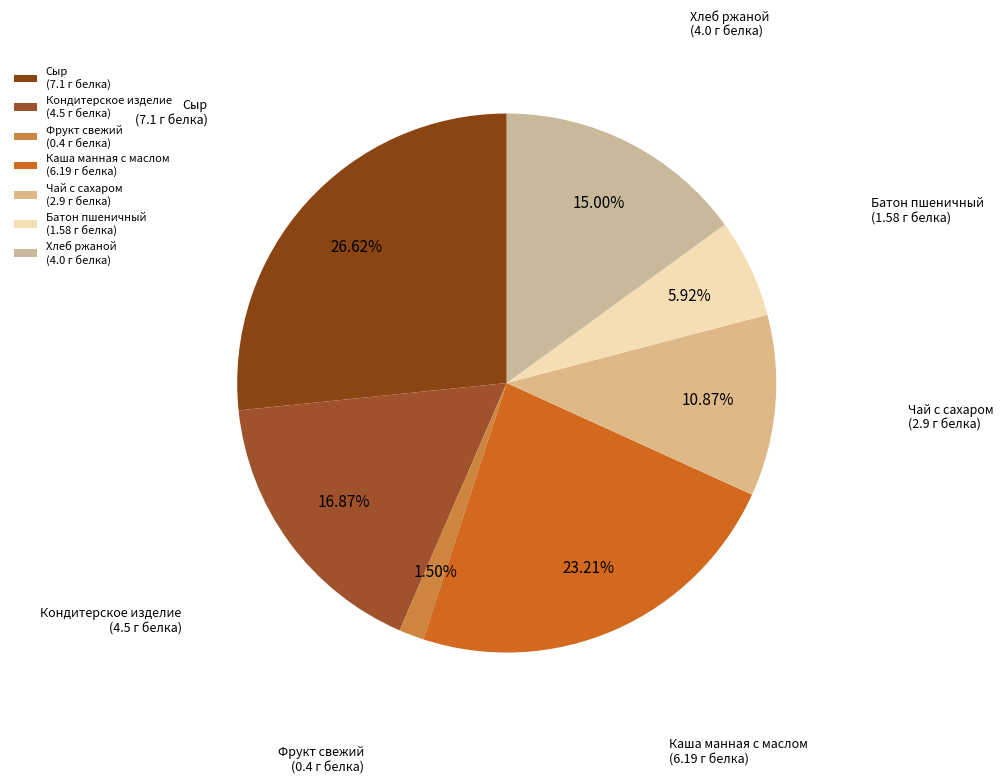

To the nearest percent, what percentage of the pie is Сыр?

27%